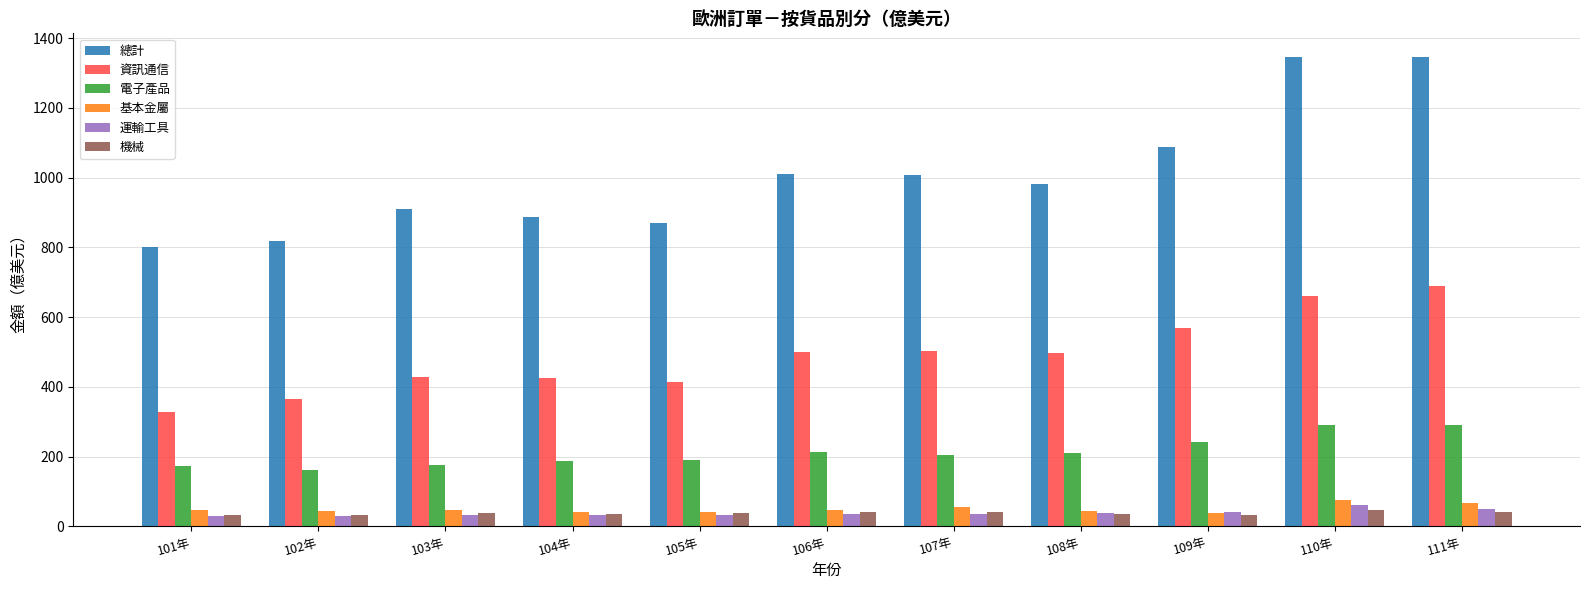

What is the difference between the second highest and minimum values in the 資訊通信 series?

332.7